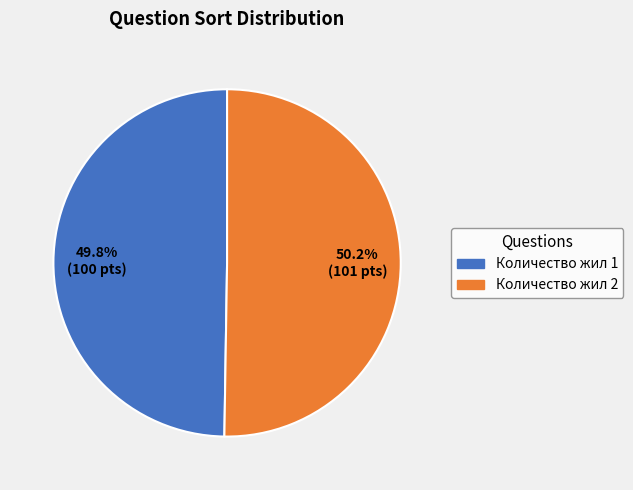

What is the ratio of the value at Количество жил 1 to the value at Количество жил 2?

1.0